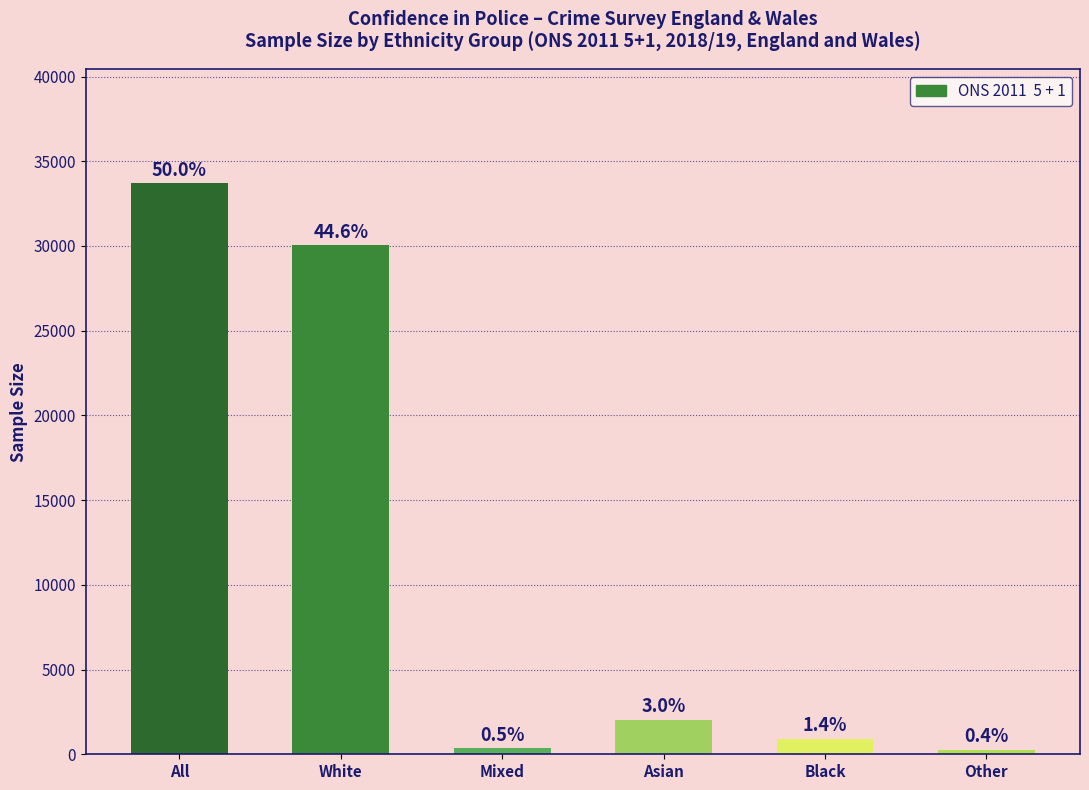

How many bars are there in total?

6